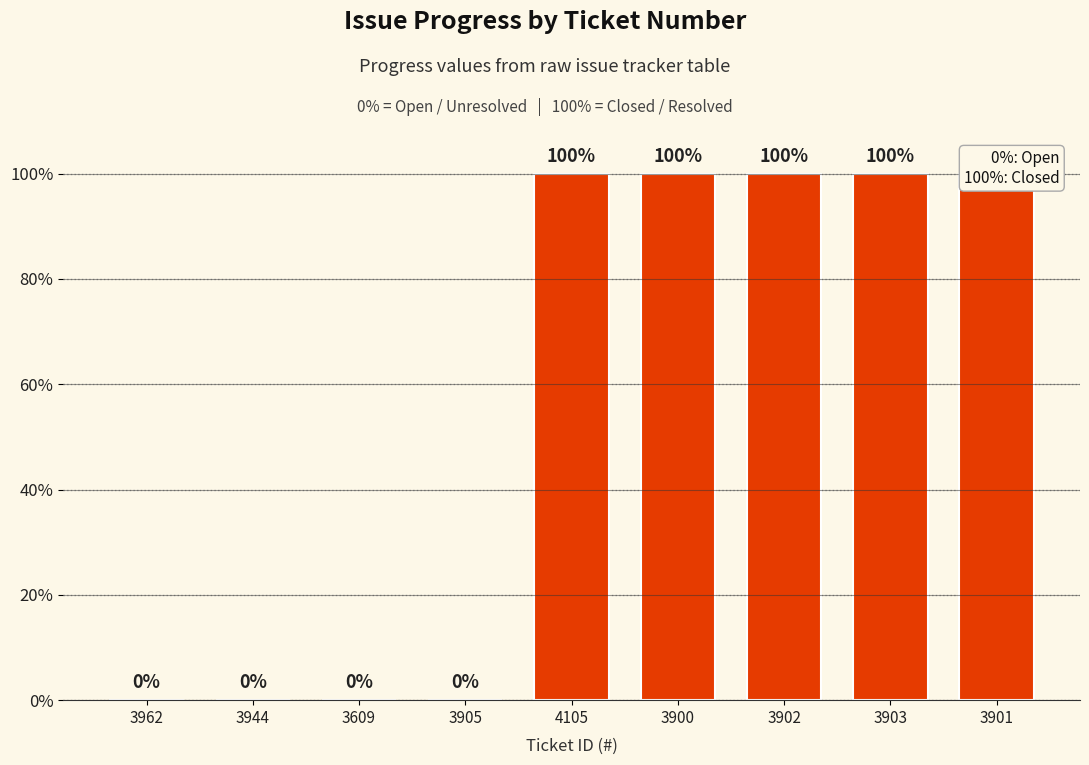

Reading left to right, what are all the values shown in this chart?

0	0	0	0	100	100	100	100	100